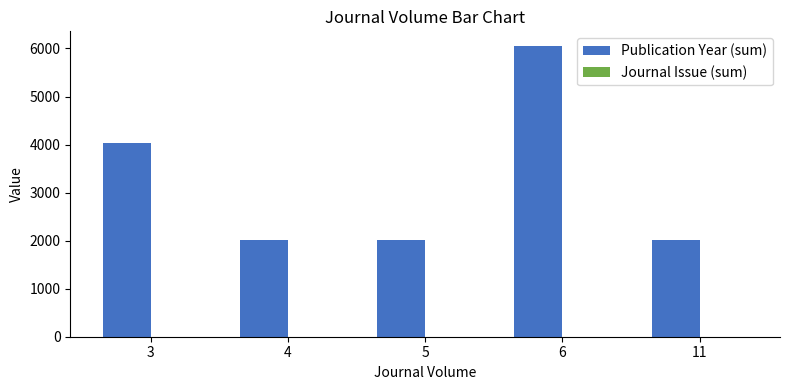

At which category is the sum across all series the highest?

6